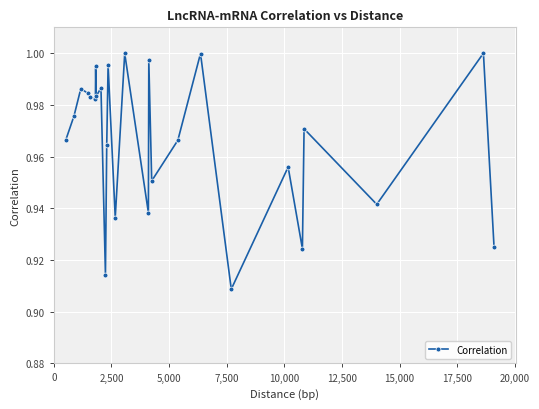

What is the sum of all values?

25.1